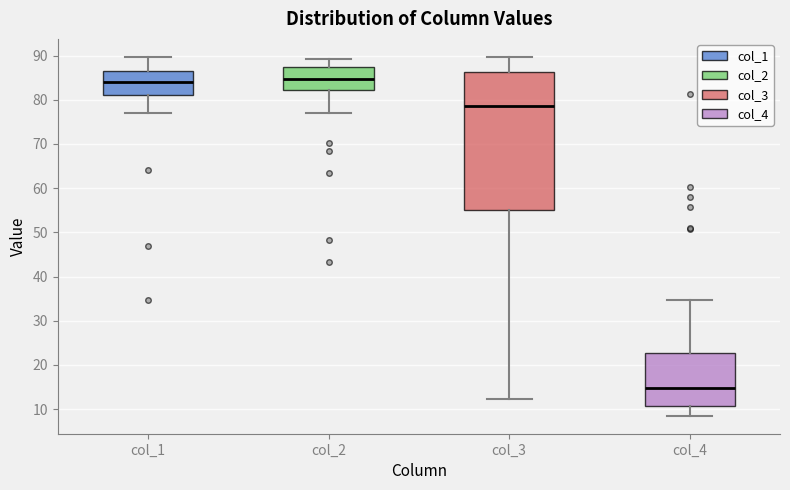

Comparing the boxes themselves (not the whiskers), which one is the tallest?

col_3